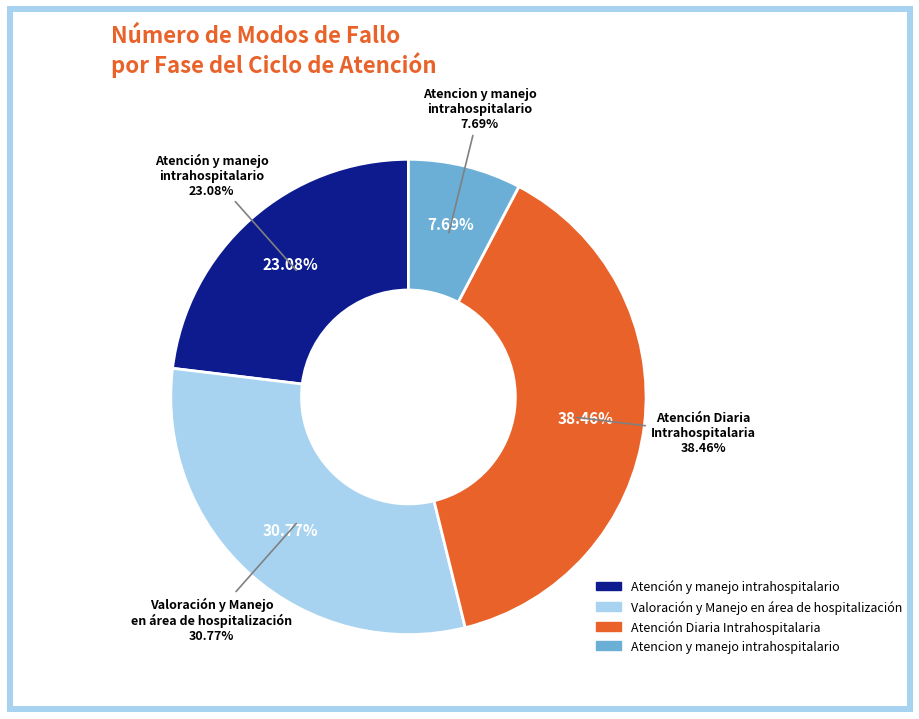

What percentage is the Atención y manejo intrahospitalario slice, to the nearest percent?

23%